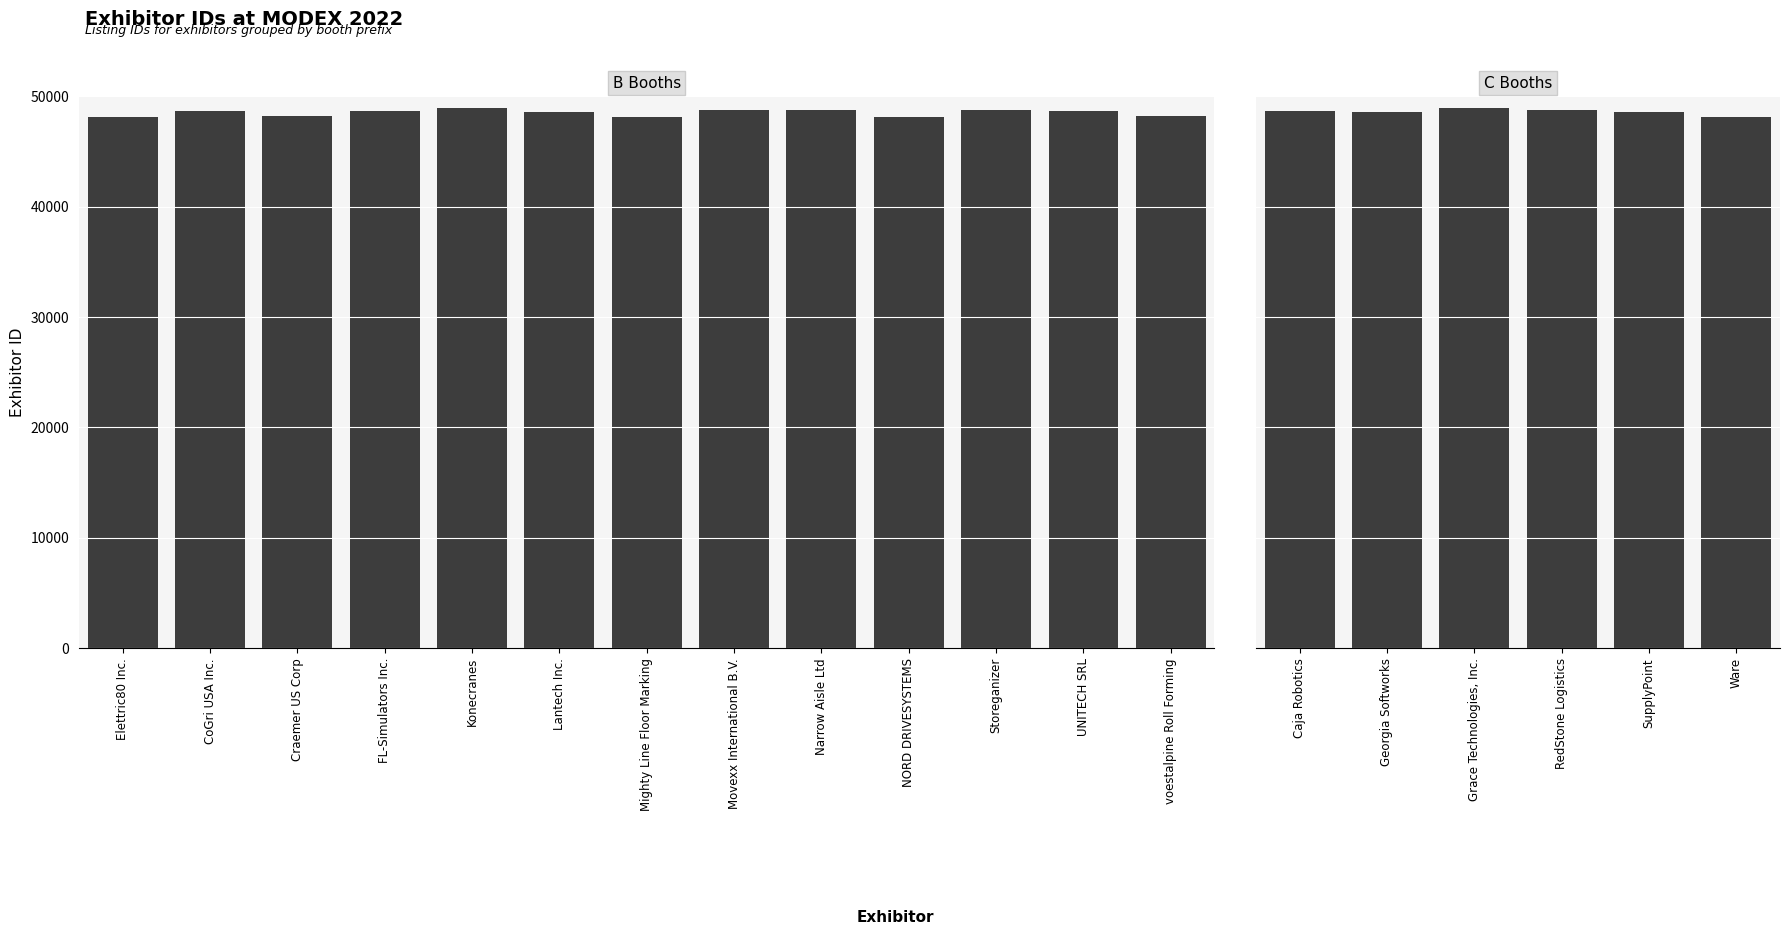

What is the approximate value at Craemer US Corp, to the nearest 100?

48200